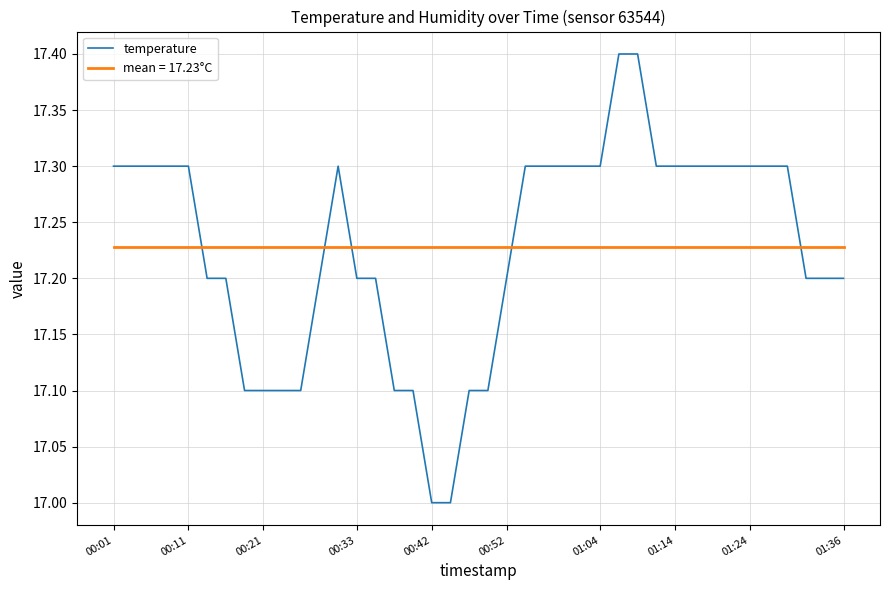

What is the difference between the maximum and minimum values in the temperature series?

0.4